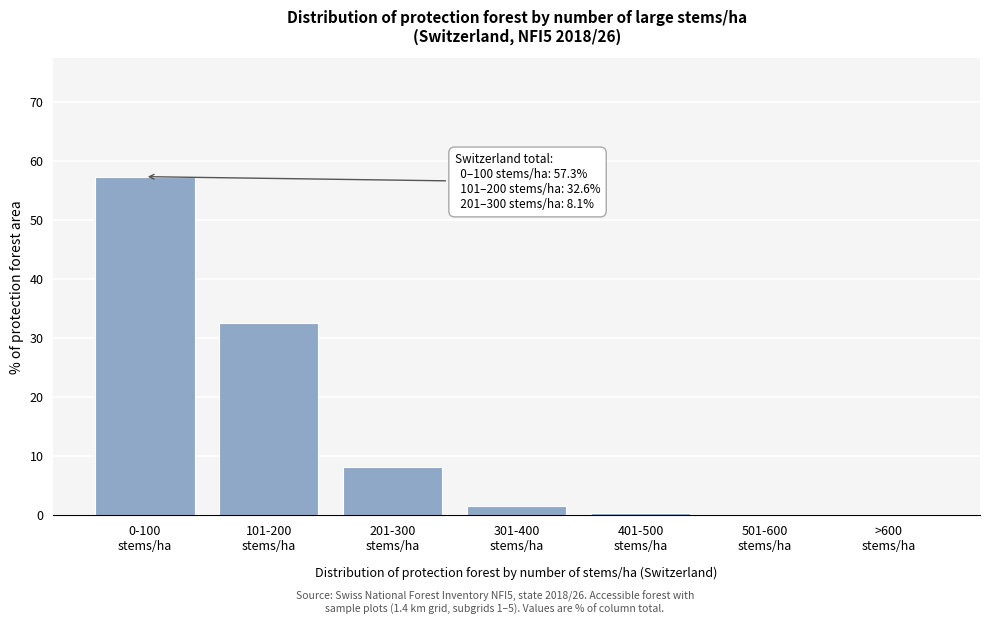

What is the greatest value displayed?

57.3